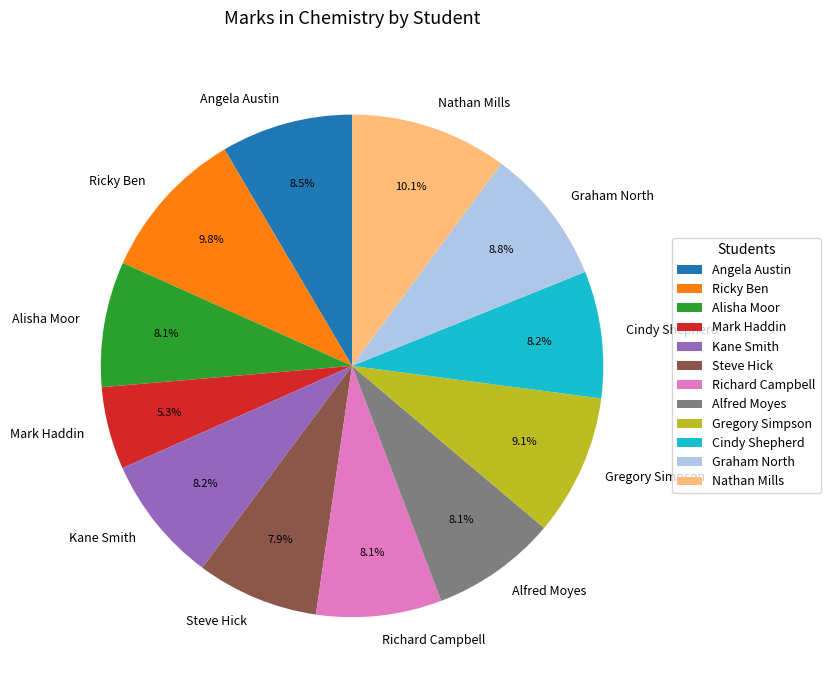

Which slice is the smallest?

Mark Haddin